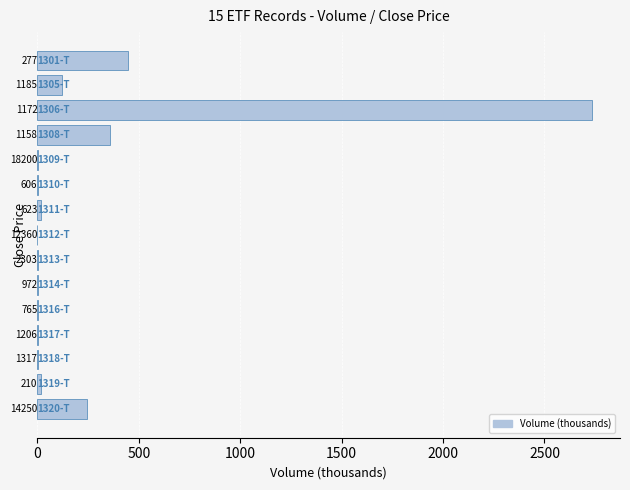

How many values are below 2?

6